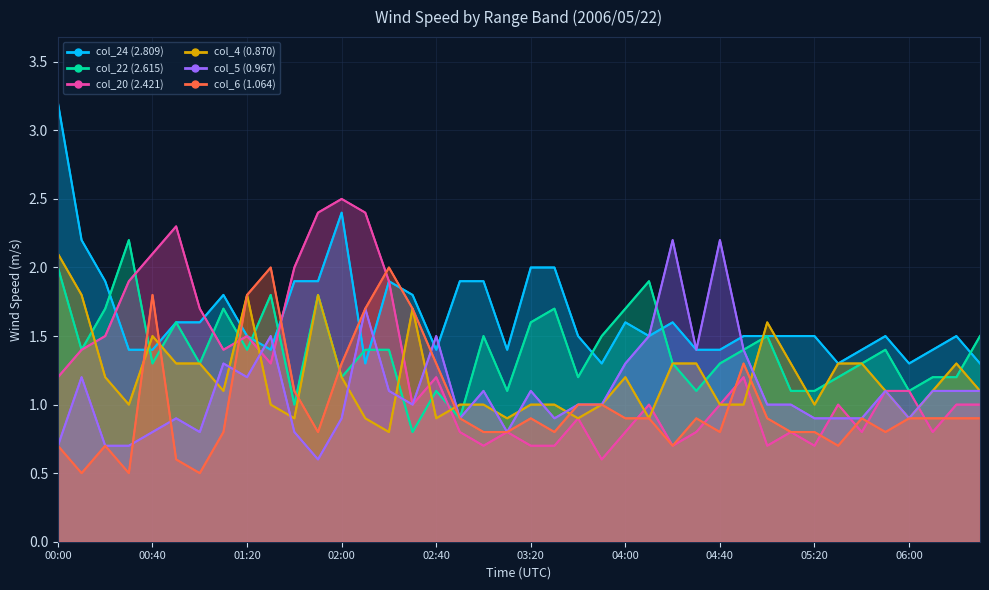

Rank the categories by col_6 (1.064) value from lowest to highest.

00:10, 00:30, 01:00, 00:50, 00:00, 00:20, 04:20, 05:30, 01:10, 01:50, 03:00, 03:10, 03:30, 04:40, 05:10, 05:20, 05:50, 02:50, 03:20, 04:00, 04:10, 04:30, 05:00, 05:40, 06:00, 06:10, 06:20, 06:30, 03:40, 03:50, 01:40, 02:00, 02:40, 04:50, 02:10, 02:30, 00:40, 01:20, 01:30, 02:20